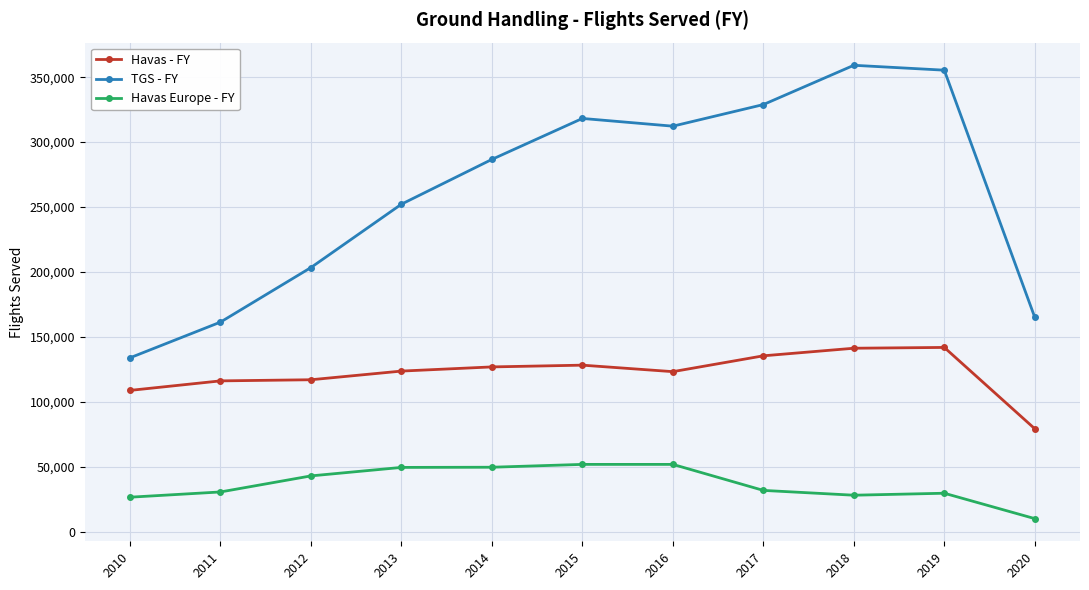

At which label is TGS - FY closest to 246521?

2013